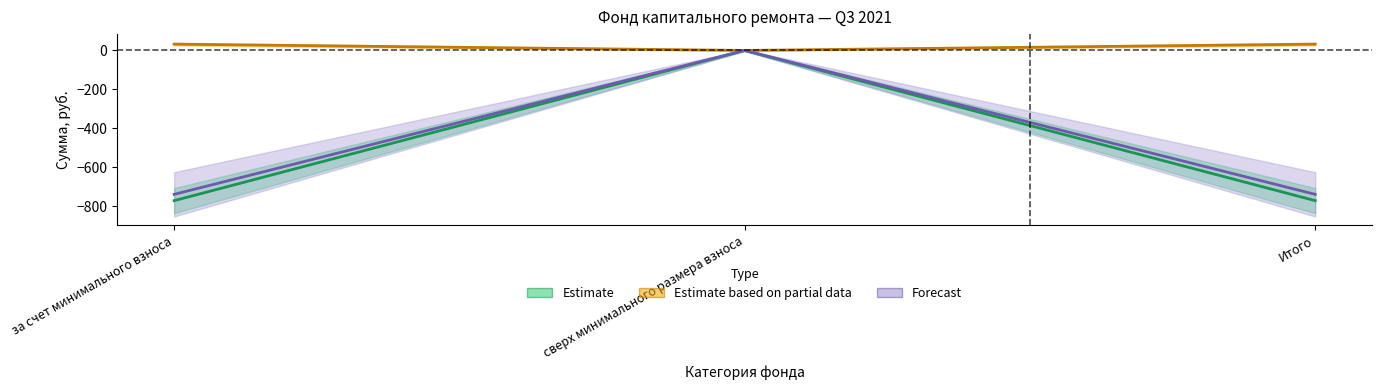

How many data points in received are less than 32?

1